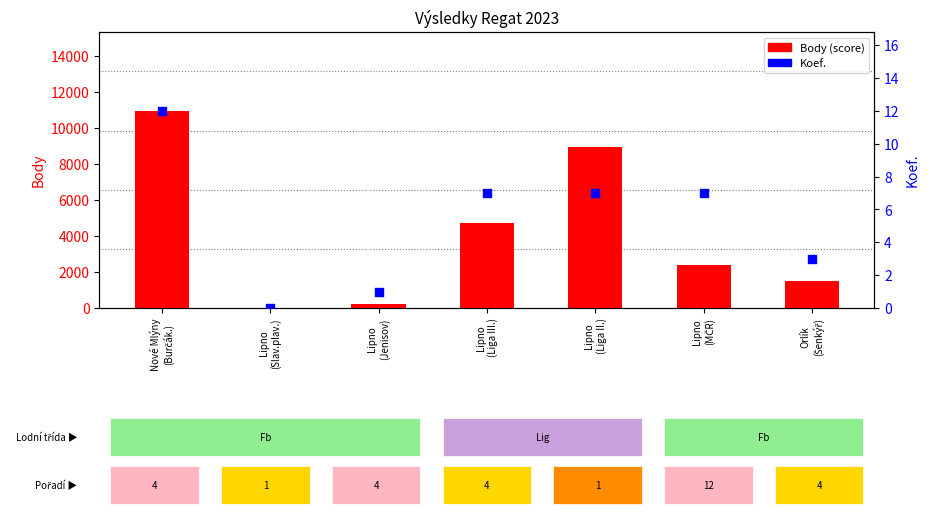

Which series has the largest Y range (max minus min)?

Body (score)